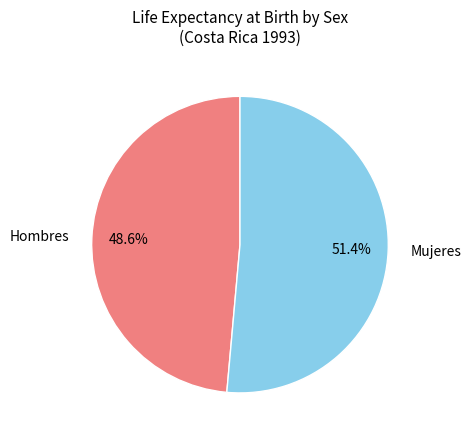

Which slice is the smallest?

Hombres